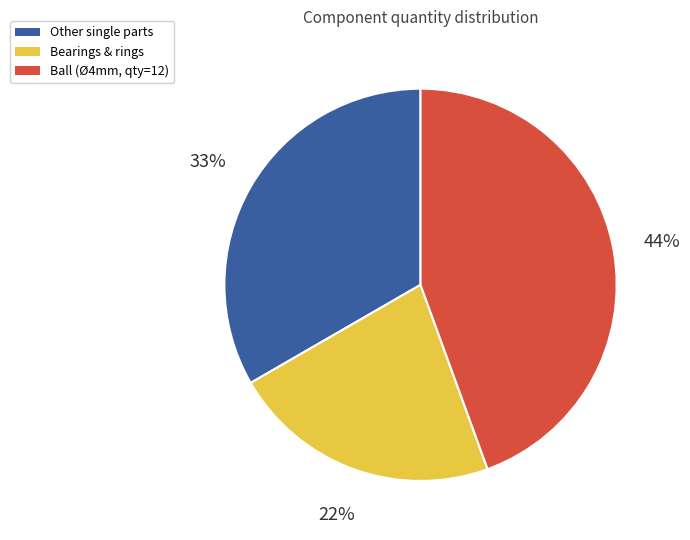

Does any single category account for the majority?

No